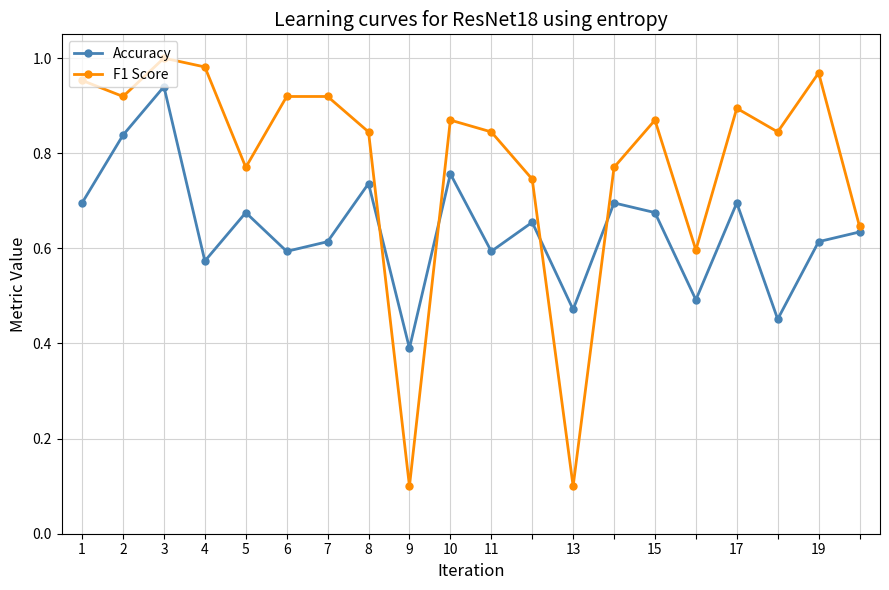

At how many categories does at least one series exceed 0?

20